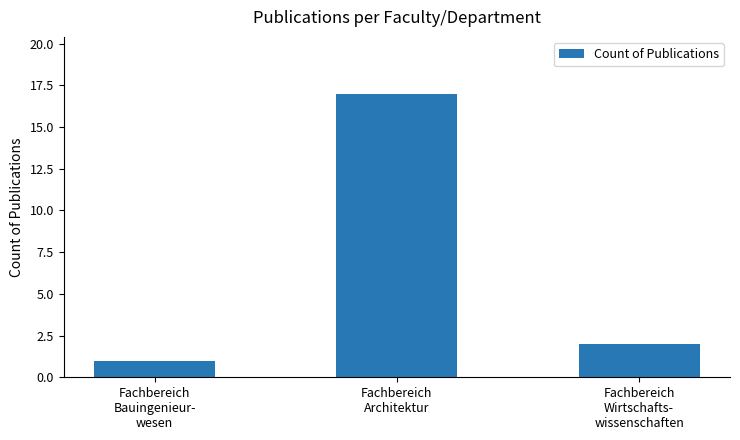

What is the average value?

7